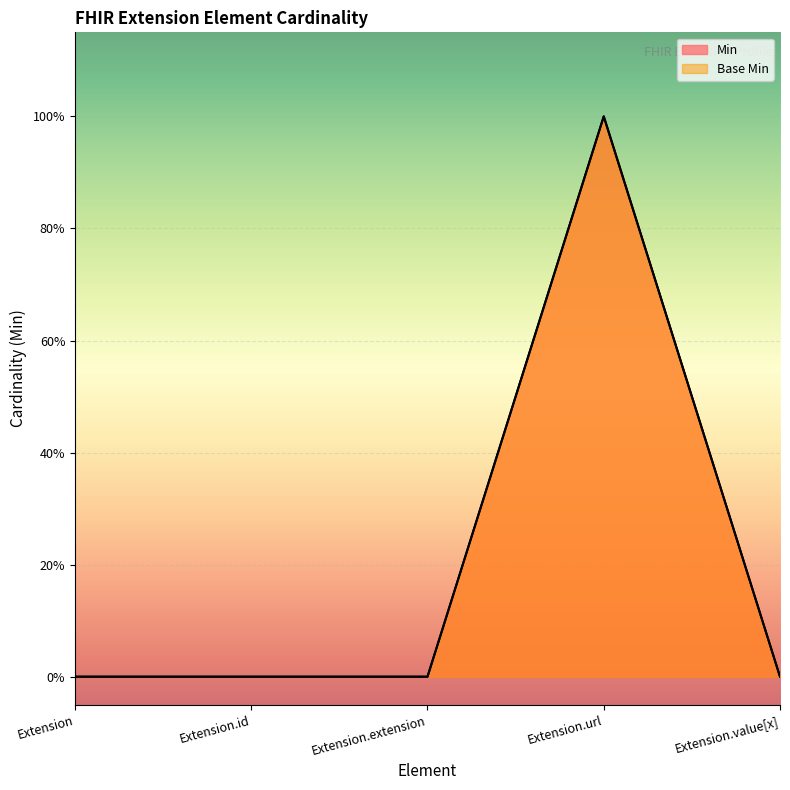

Which series changed the most between Extension.id and Extension.url?

Min